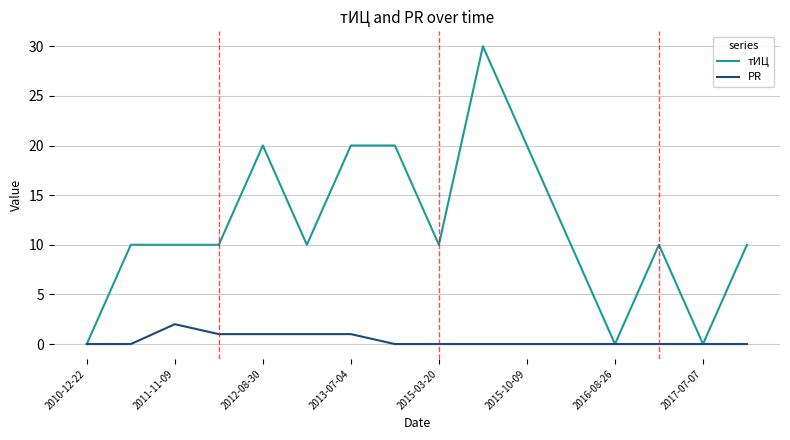

List the series in order of their peak value, lowest first.

PR, тИЦ